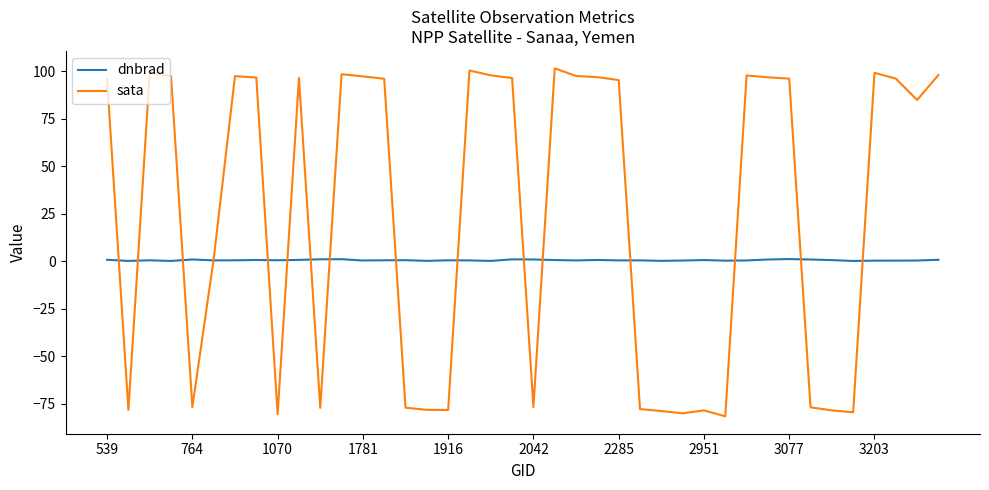

List the series in order of their overall mean, lowest first.

dnbrad, sata